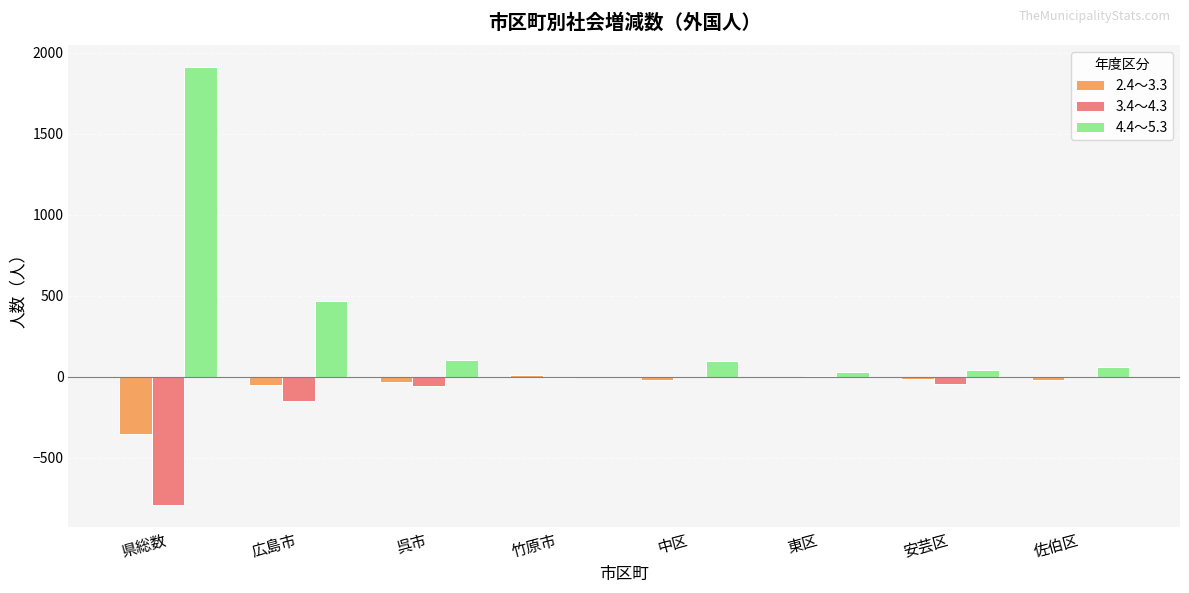

What is the sum of all 2.4～3.3 values?

-462